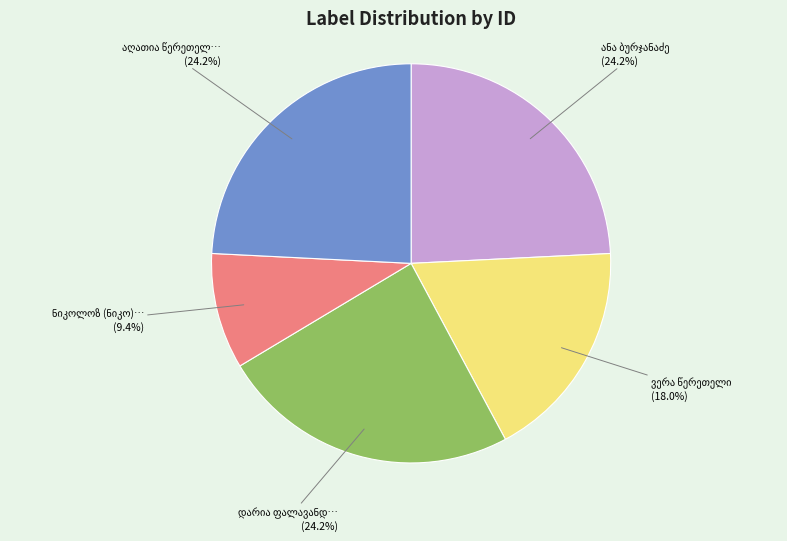

Is there a majority slice in this chart?

No